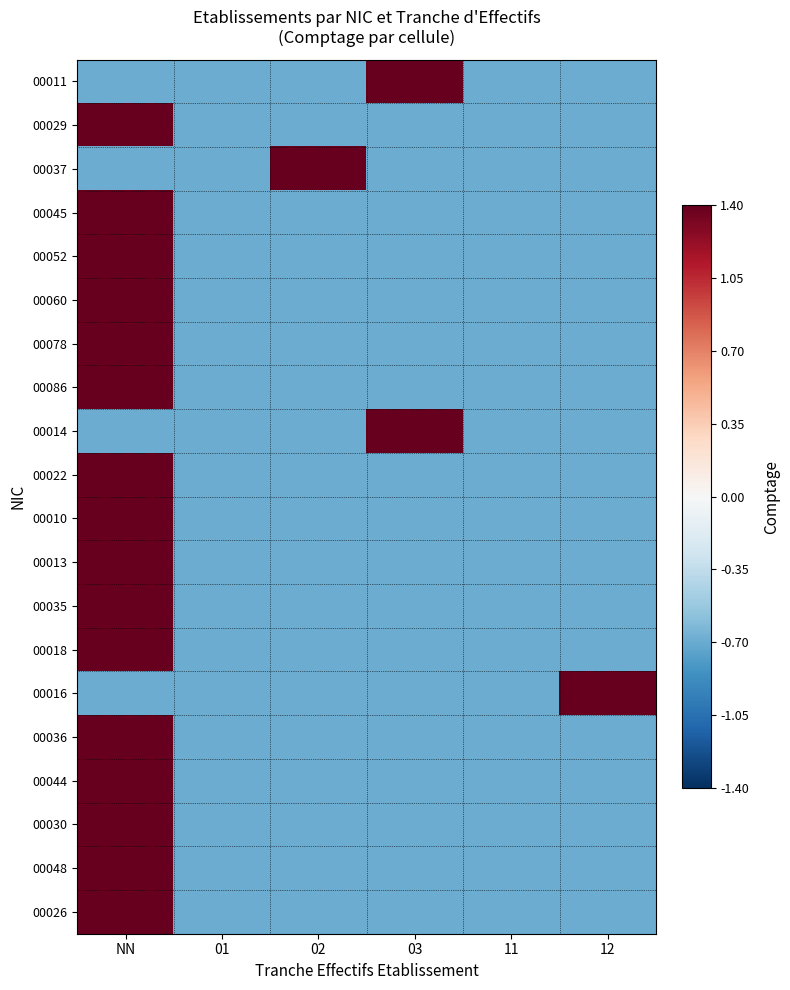

Rank the series by their maximum value, from lowest to highest.

00011, 00029, 00037, 00045, 00052, 00060, 00078, 00086, 00014, 00022, 00010, 00013, 00035, 00018, 00016, 00036, 00044, 00030, 00048, 00026